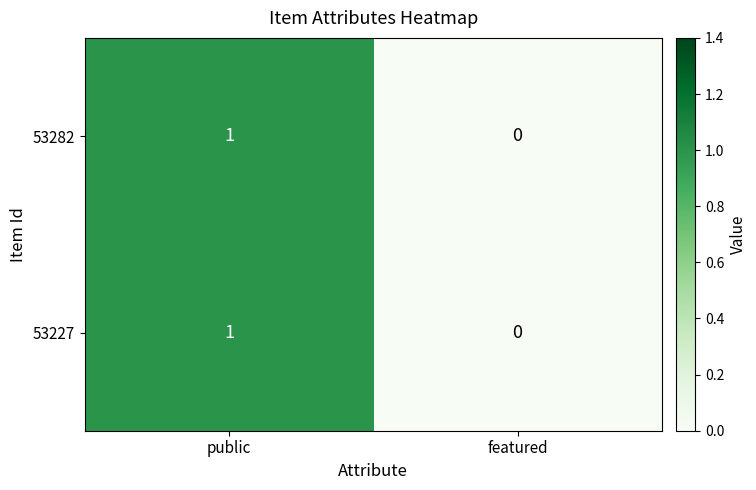

Reading left to right, list all the values displayed in this chart.

53282: 1	0
53227: 1	0